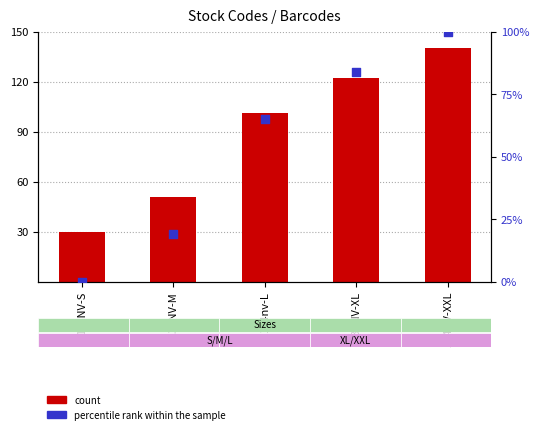

Which series has the widest spread of Y values?

count